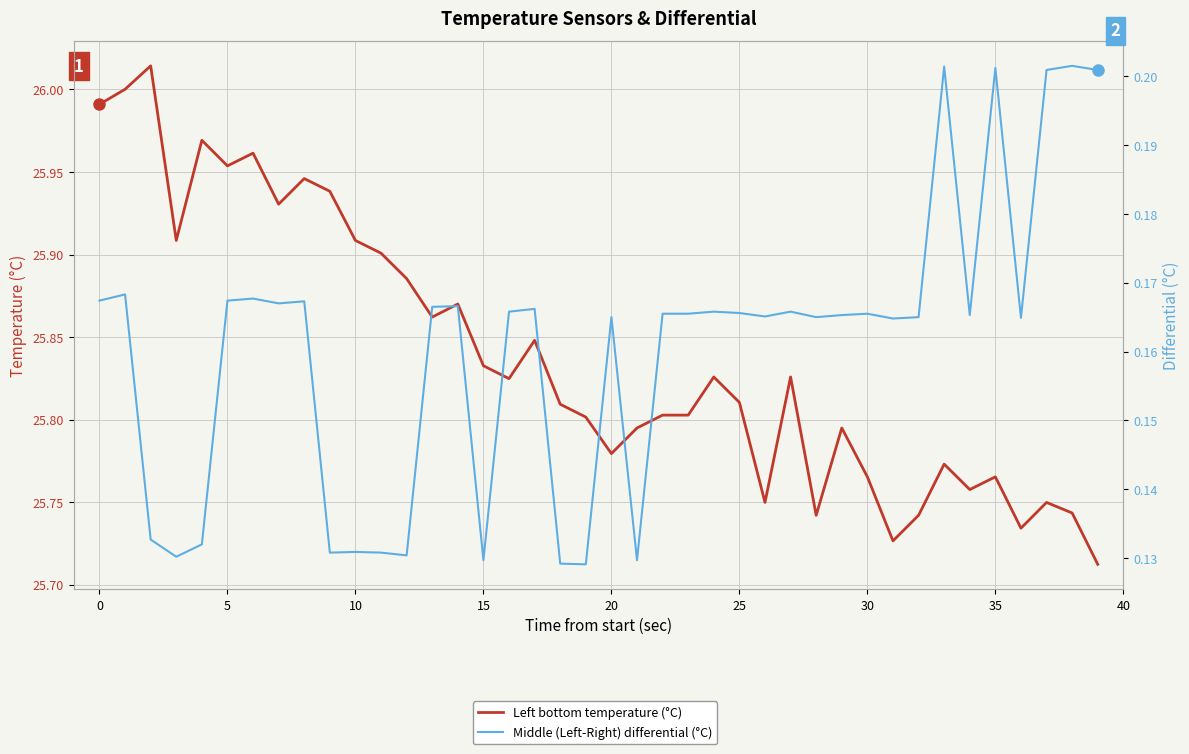

What is the sum of the Middle (Left-Right) differential (°C) values at 25 and 15?

0.3